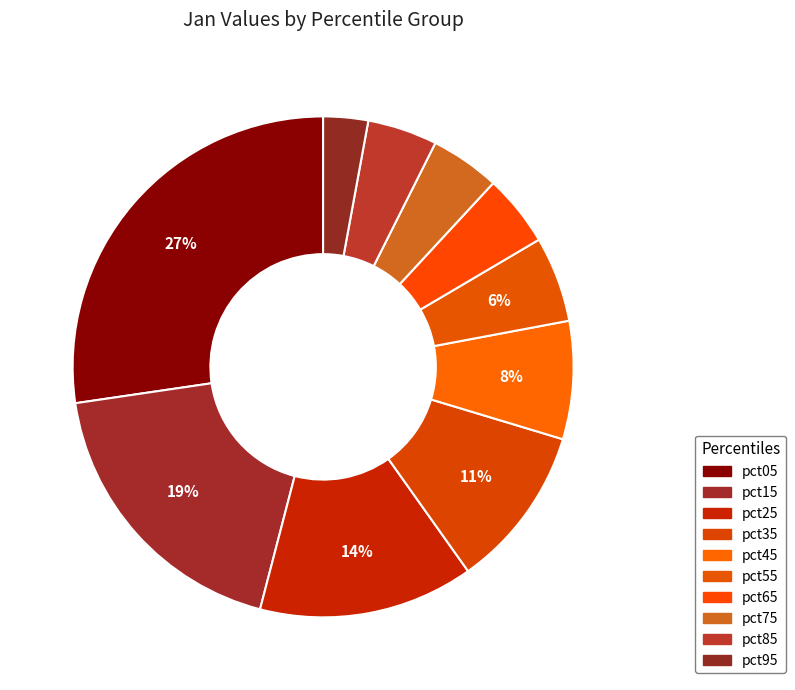

How many slices are in this pie chart?

10